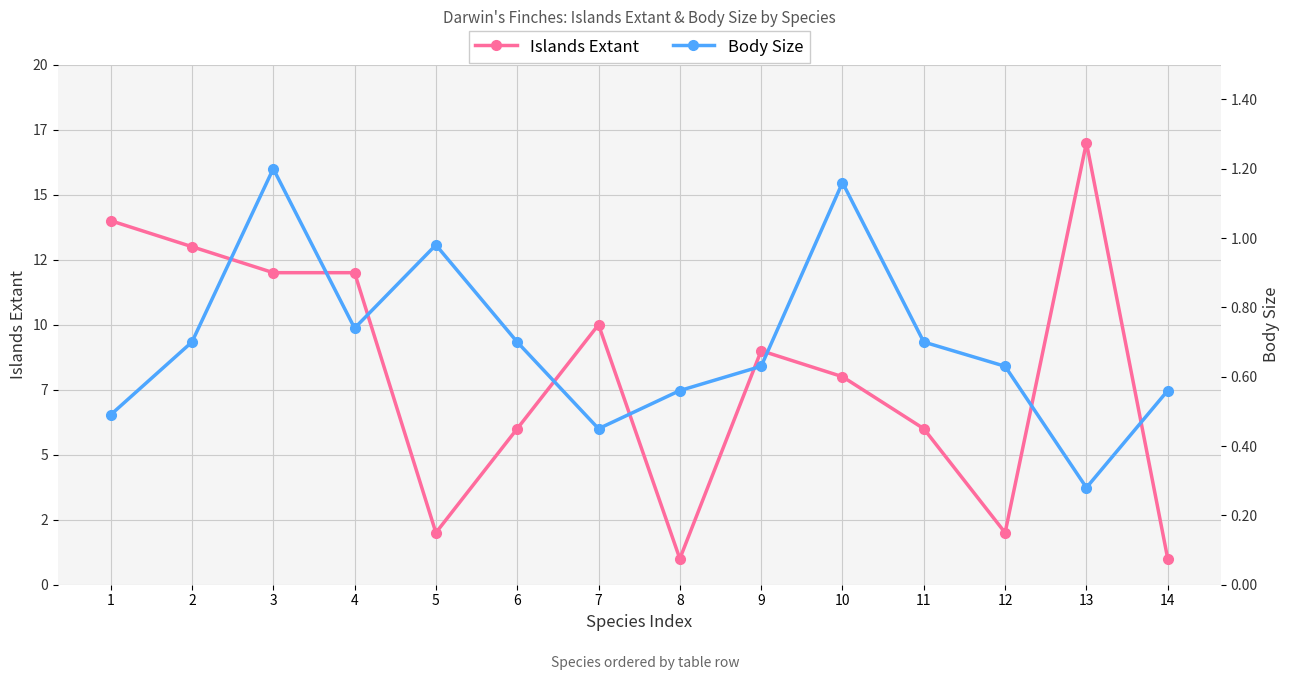

At which label is Body Size closest to 0?

13